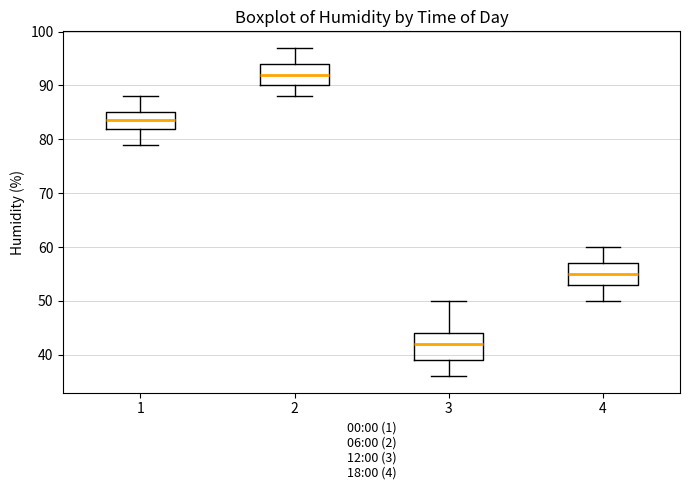

Which box has the highest median line?

2